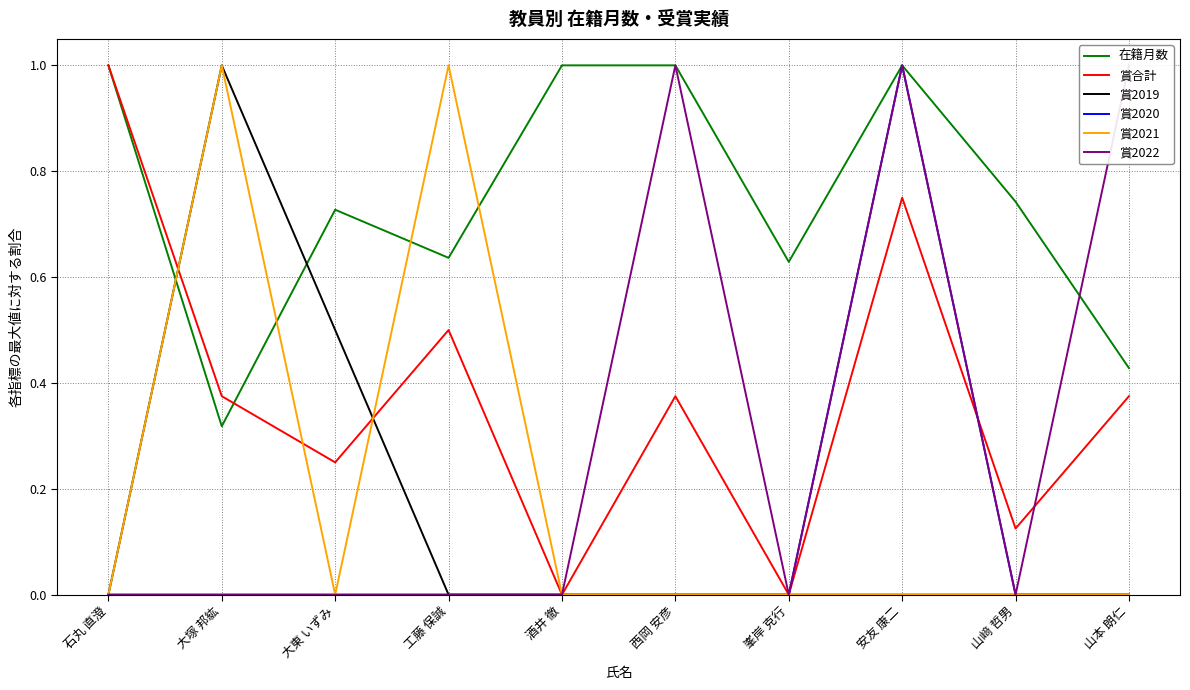

What is the highest value of the 賞2019 series?

1.0